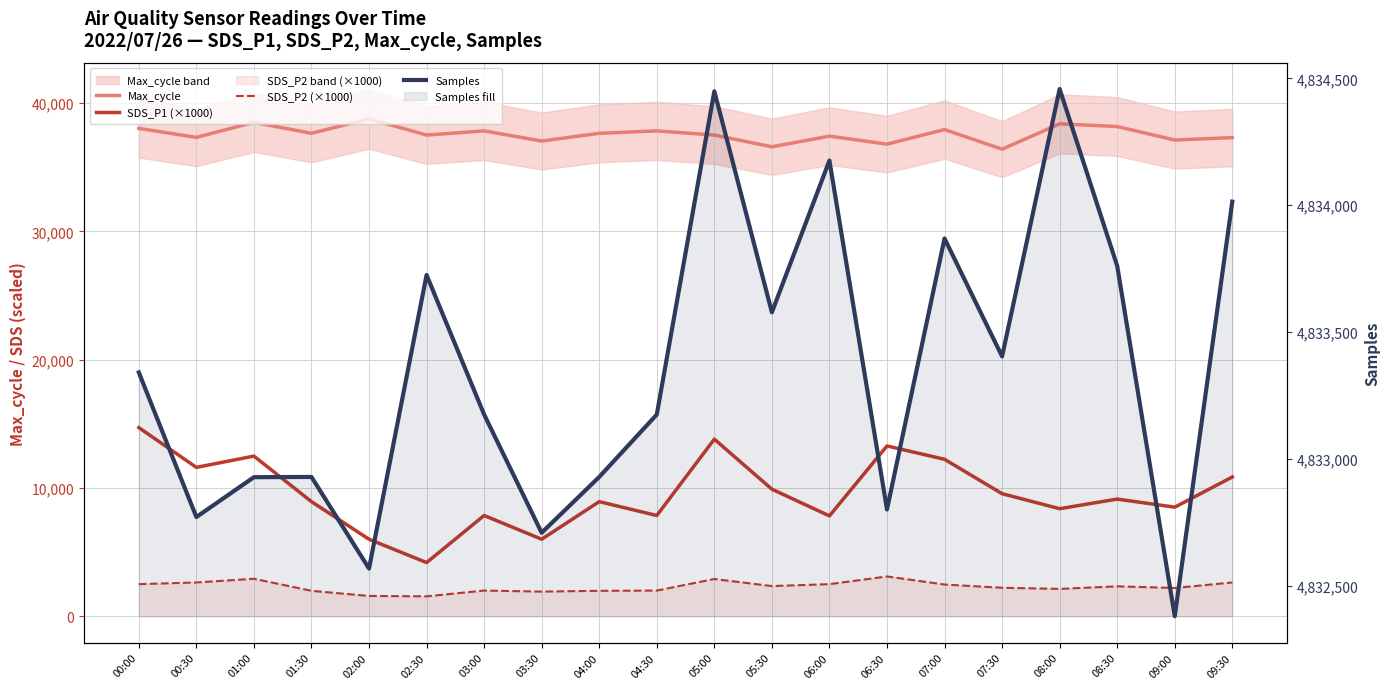

The value of Max_cycle at 01:30 is 37638. True or false?

True